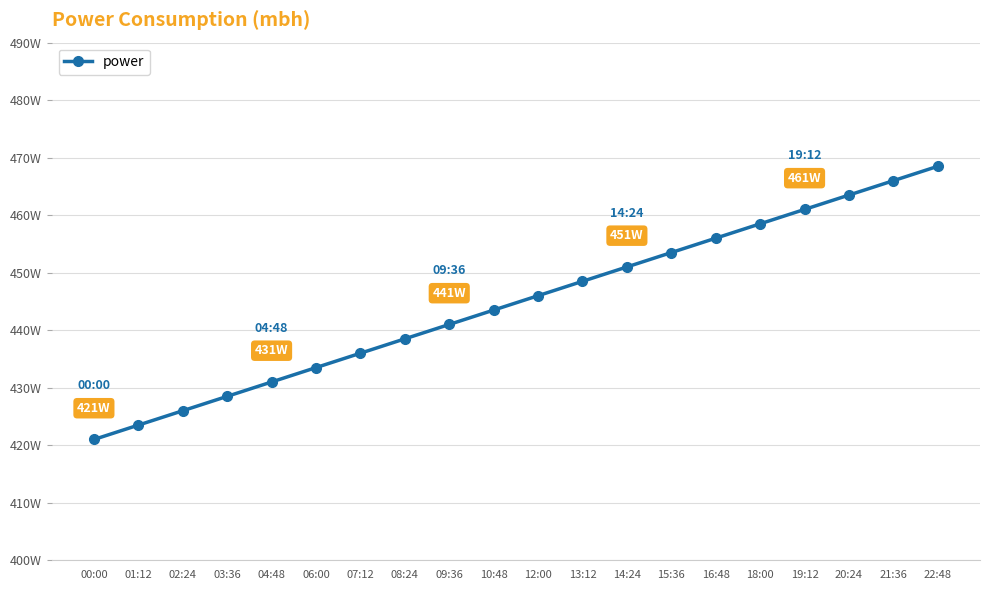

Is this an area chart (filled region under the line)?

No